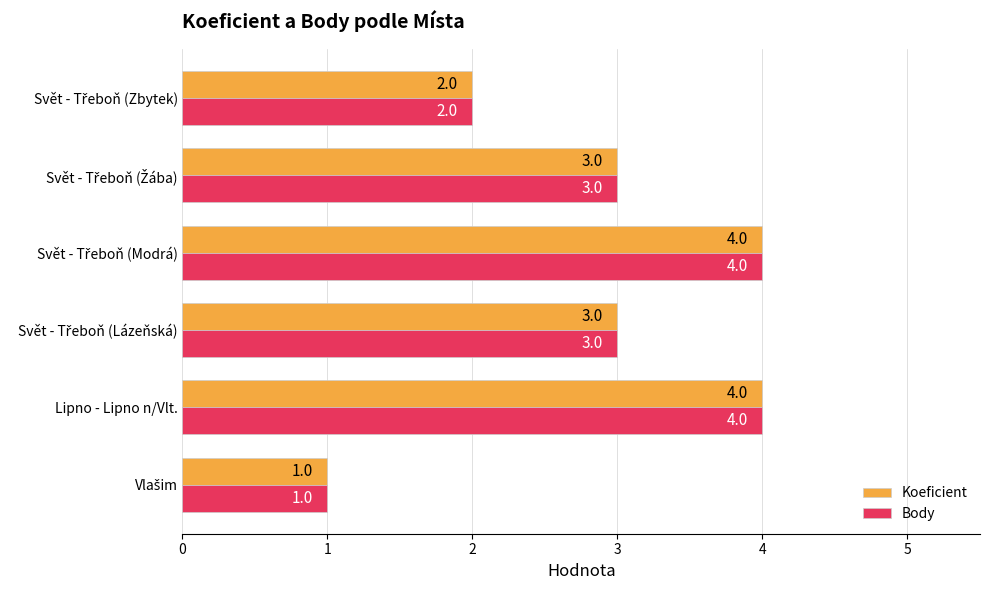

Count the Body values in the range 2 to 4.

5